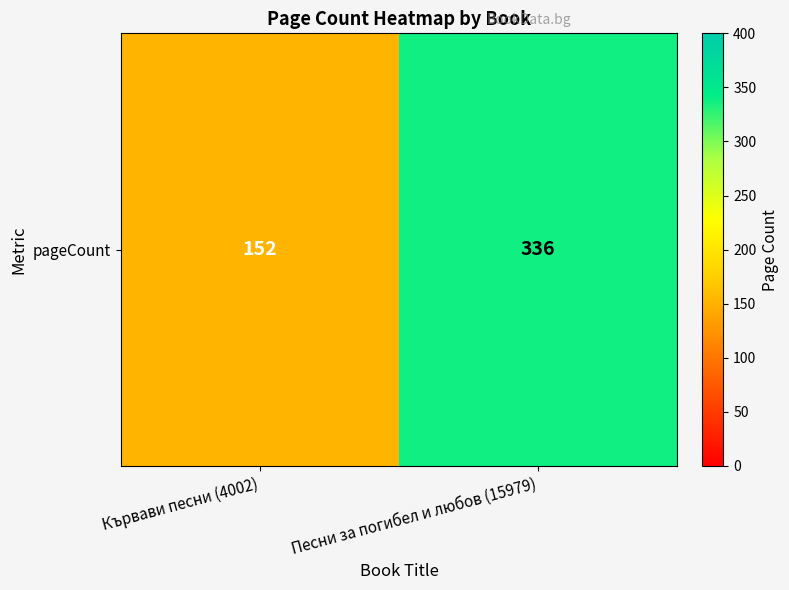

True or false: the data shows 270 at Кървави песни (4002).

False